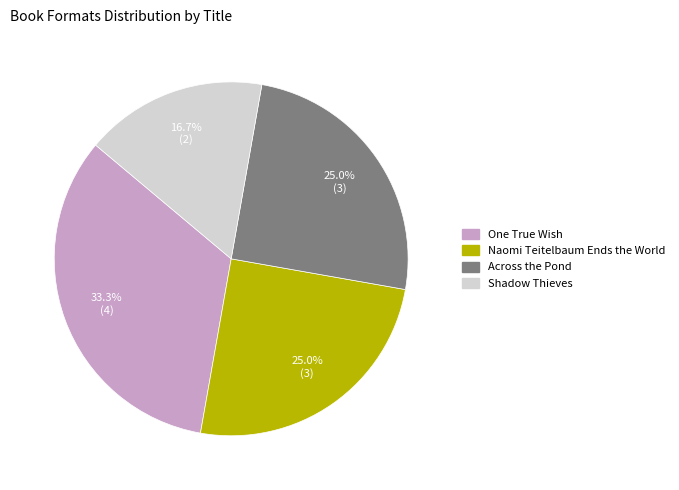

How many segments does this pie chart have?

4